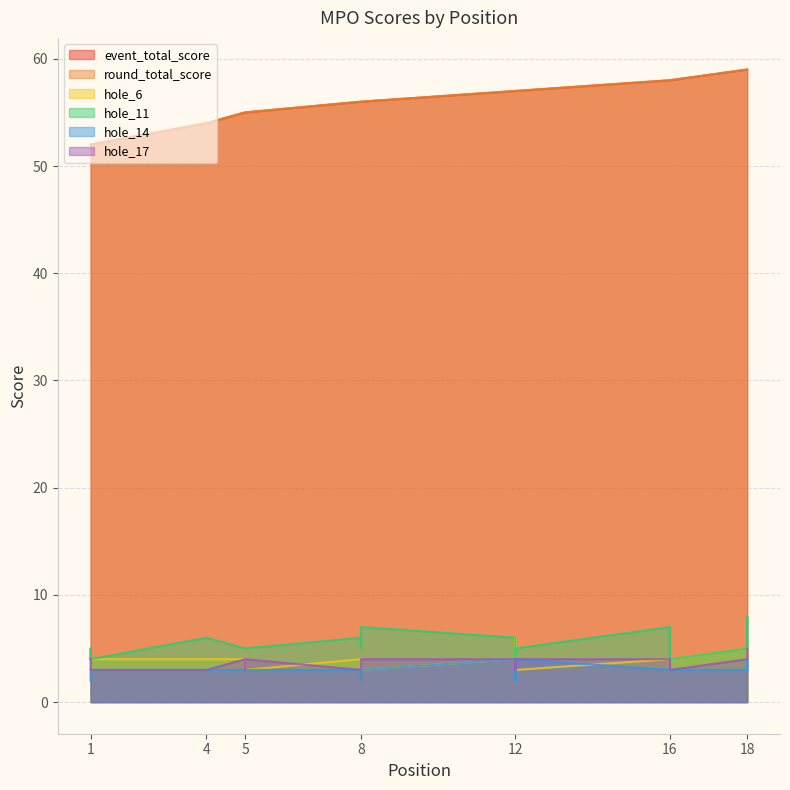

At which label does hole_14 first exceed 3?

12